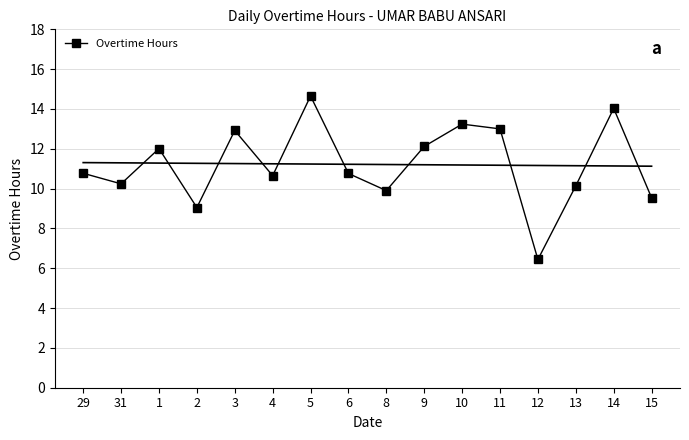

Where is the first local maximum?

1